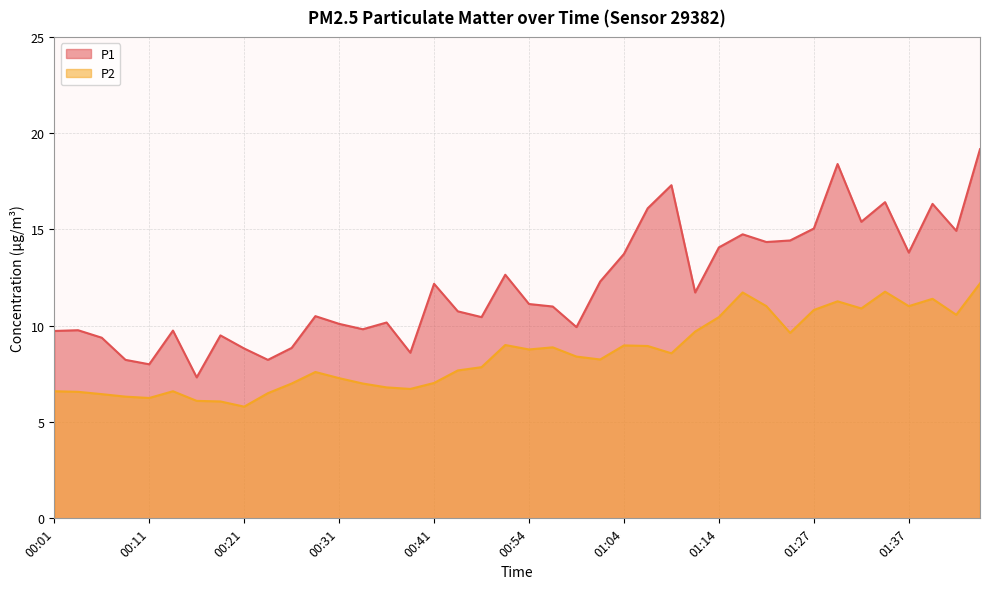

Reading right to left, what are all the values shown in this chart?

P1: 19.2	14.9	16.3	13.8	16.4	15.4	18.4	15.1	14.4	14.3	14.8	14.1	11.7	17.3	16.1	13.7	12.3	9.9	11.0	11.1	12.7	10.4	10.8	12.2	8.6	10.2	9.8	10.1	10.5	8.8	8.2	8.8	9.5	7.3	9.8	8.0	8.2	9.4	9.8	9.7
P2: 12.2	10.6	11.4	11.0	11.8	10.9	11.3	10.8	9.6	11.0	11.7	10.4	9.7	8.6	8.9	9.0	8.2	8.4	8.9	8.8	9.0	7.8	7.7	7.0	6.7	6.8	7.0	7.3	7.6	7.0	6.5	5.8	6.1	6.1	6.6	6.2	6.3	6.5	6.6	6.6